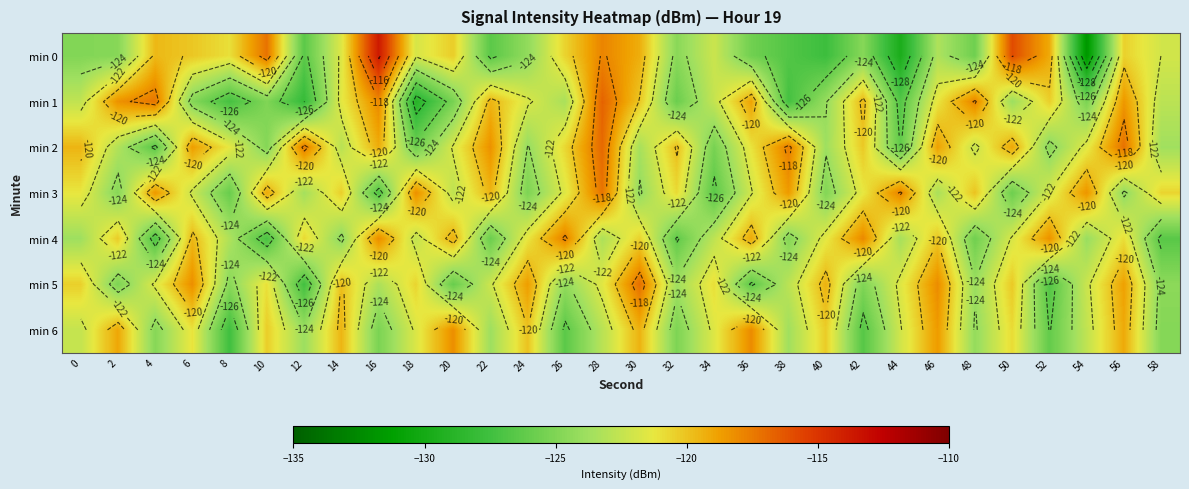

List the series in order of their peak value, highest first.

min 0, min 1, min 2, min 5, min 3, min 4, min 6